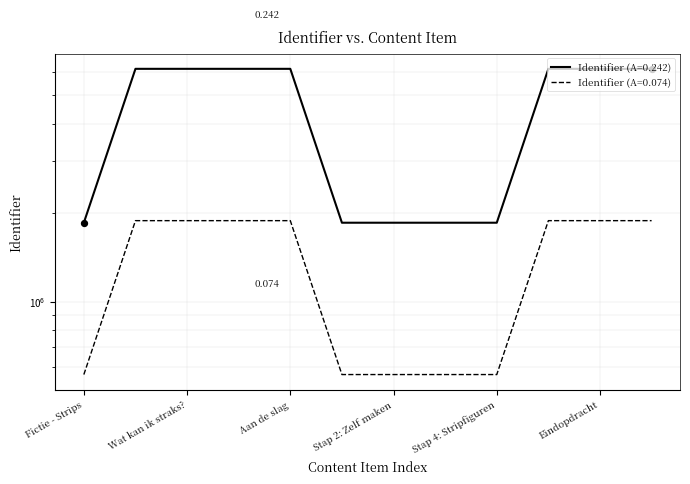

At how many categories does at least one series exceed 2209850?

7